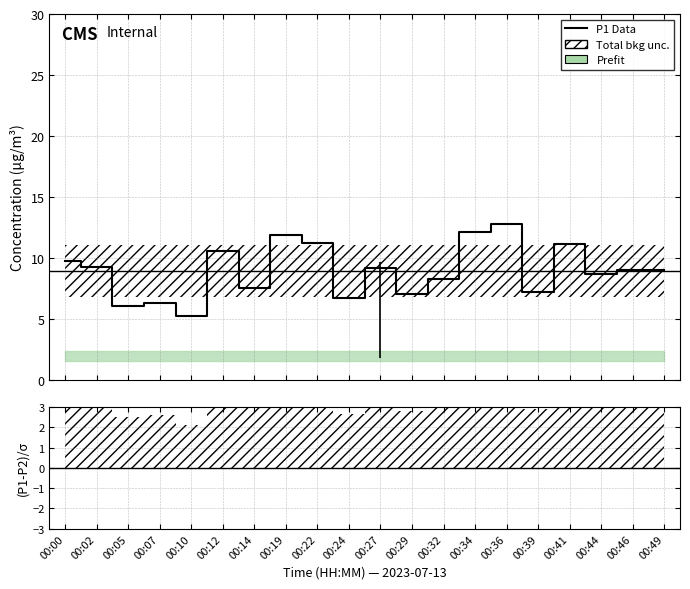

What is the difference between the maximum and second lowest values?

6.7